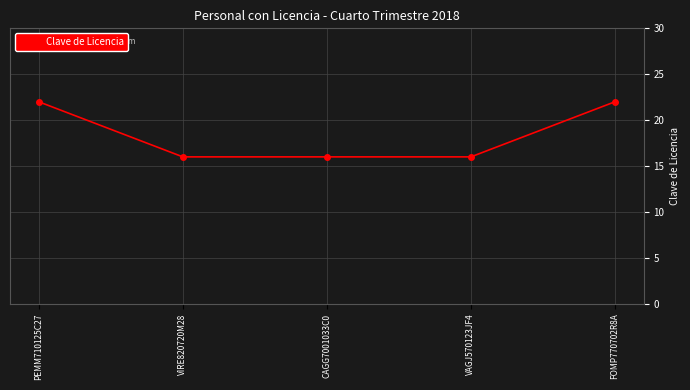

True or false: there are more than 1 points higher than both neighbors.

False